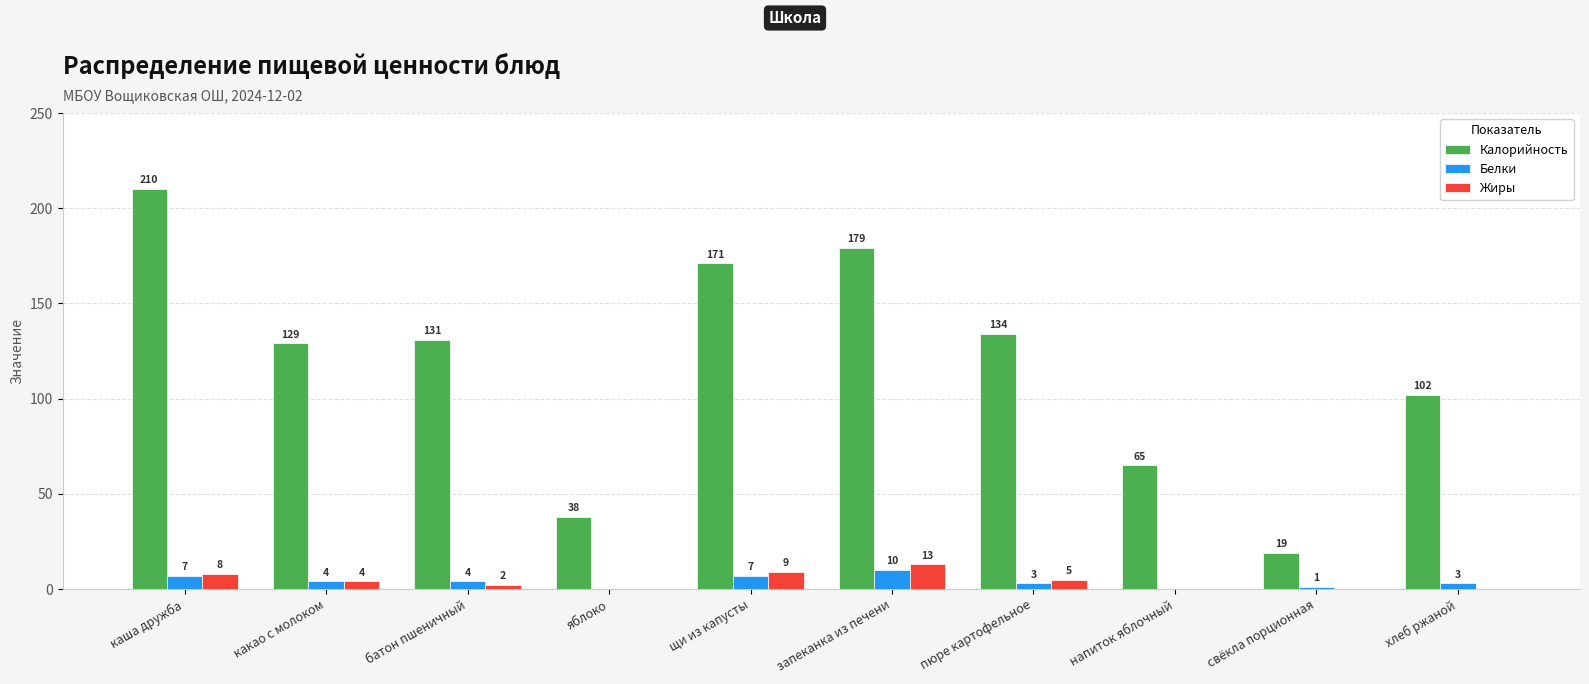

At which category does the chart reach its peak across all series?

каша дружба